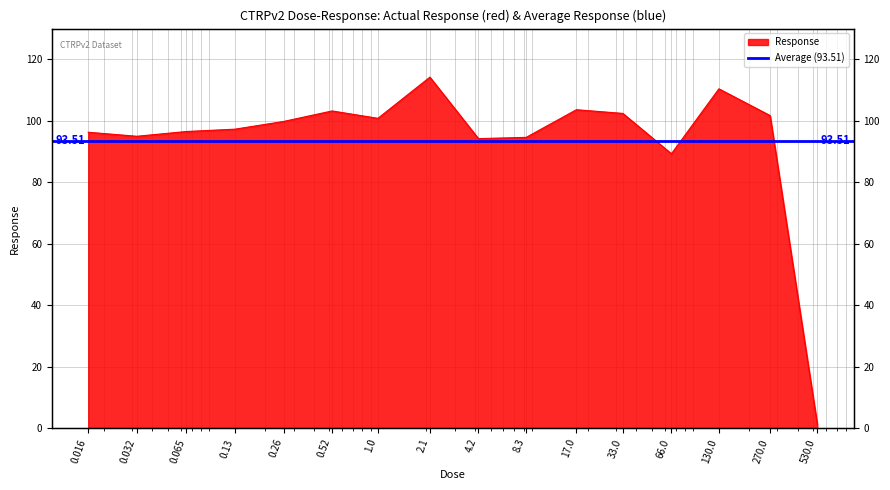

How many lines are shown in the chart?

1